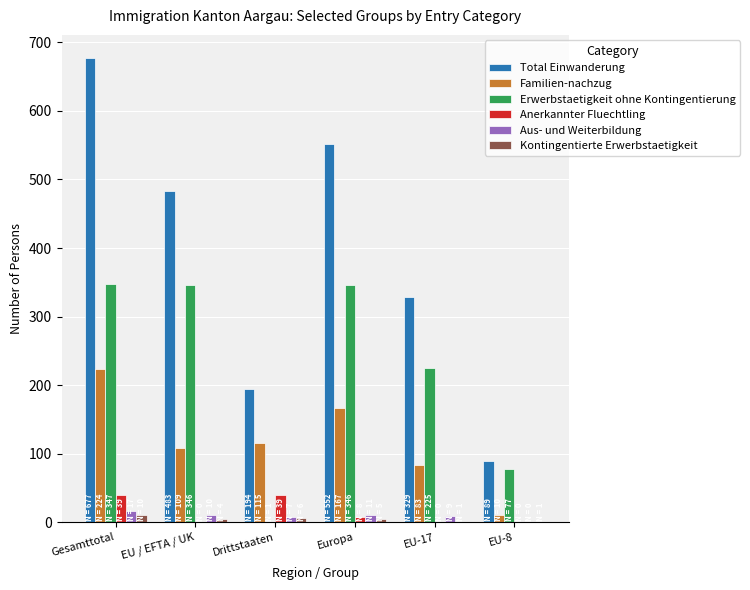

What is the highest value of the Familien-nachzug series?

224